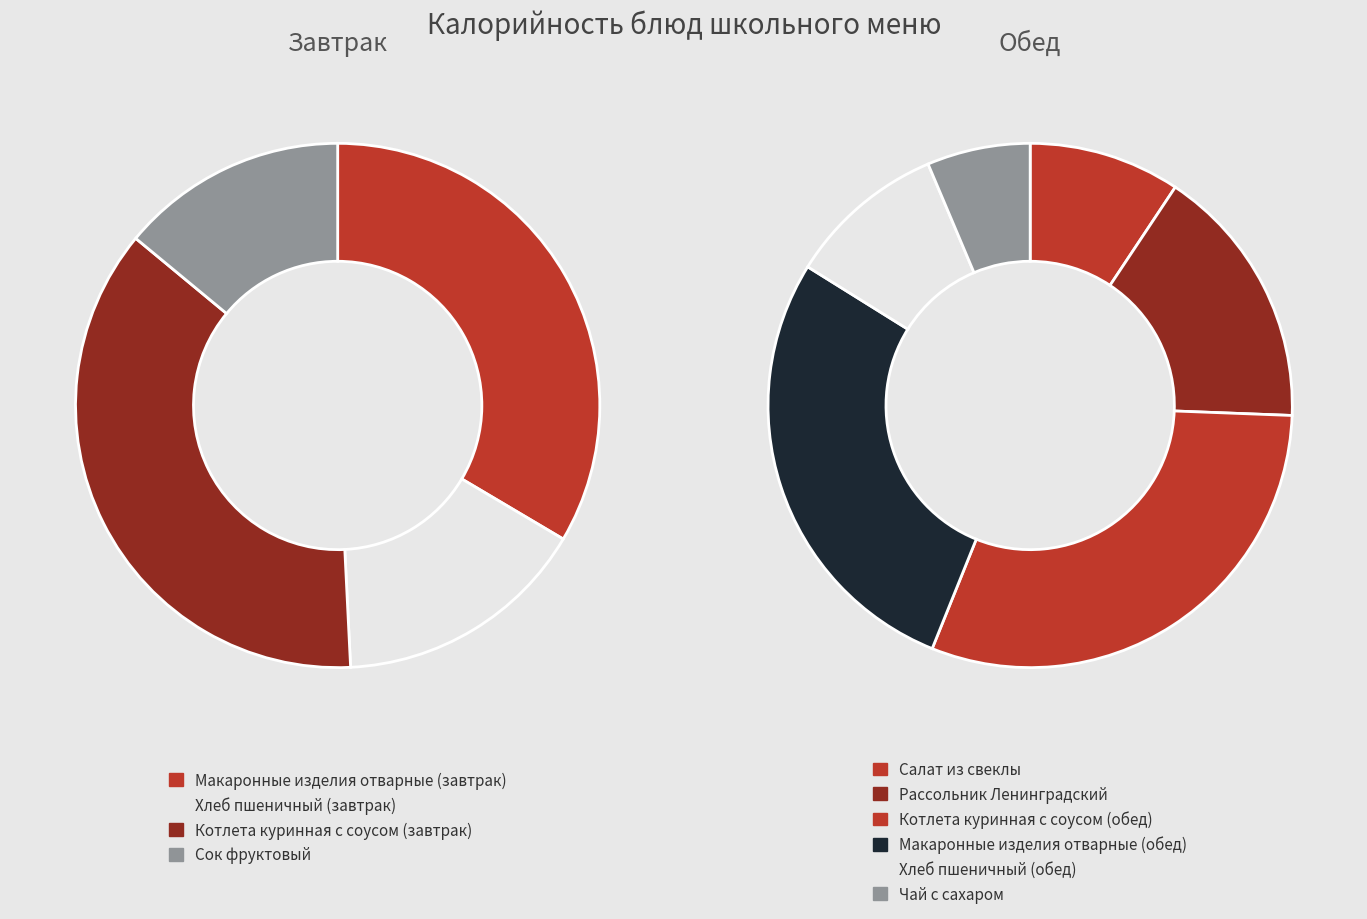

What is the change in value from Салат из свеклы to Хлеб пшеничный (обед)?

+3.0